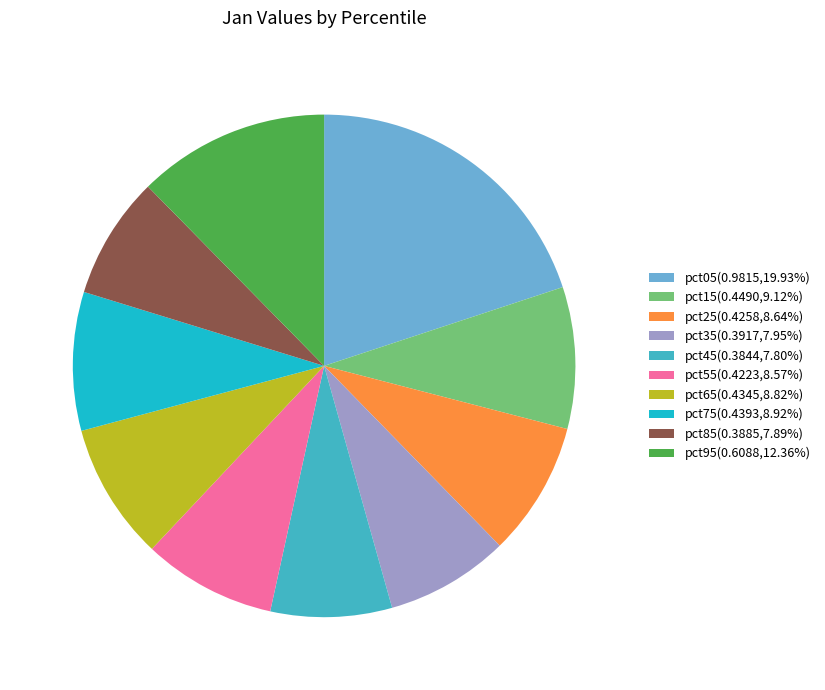

Is pct15(0.4490,9.12%) the majority of the pie?

No